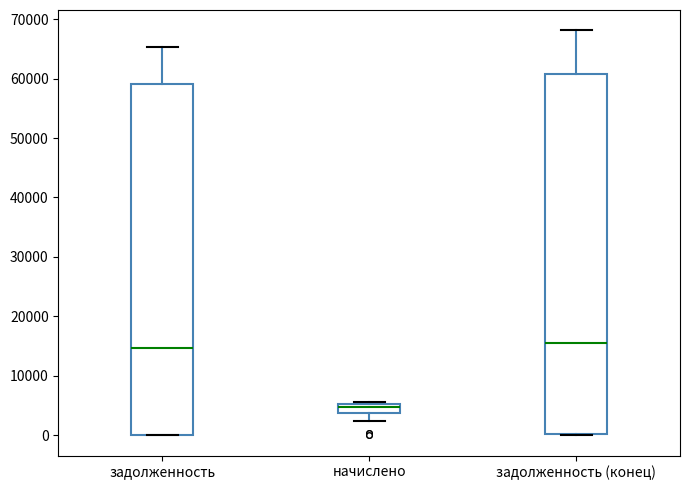

Reading left to right, transcribe this box plot: for each box, give where its median line is, the range the box spans, and where its two whiskers end, as read against the y-axis. The values are not printed on the chart, so give them approximately, as read against the axis.

задолженность: median 15000, box 0 to 59000, whiskers 0 to 65000
начислено: median 5000 (inside the box), box 4000 to 5000, whiskers 2000 to 6000
задолженность (конец): median 16000, box 0 to 61000, whiskers 0 to 68000